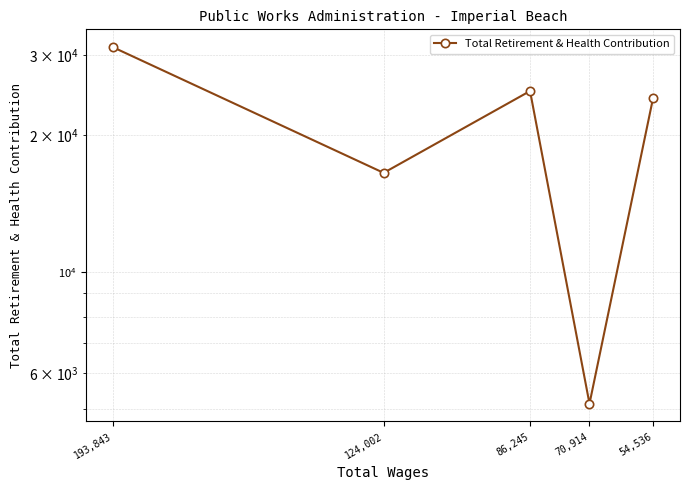

Which category has the highest value across all series?

193,843